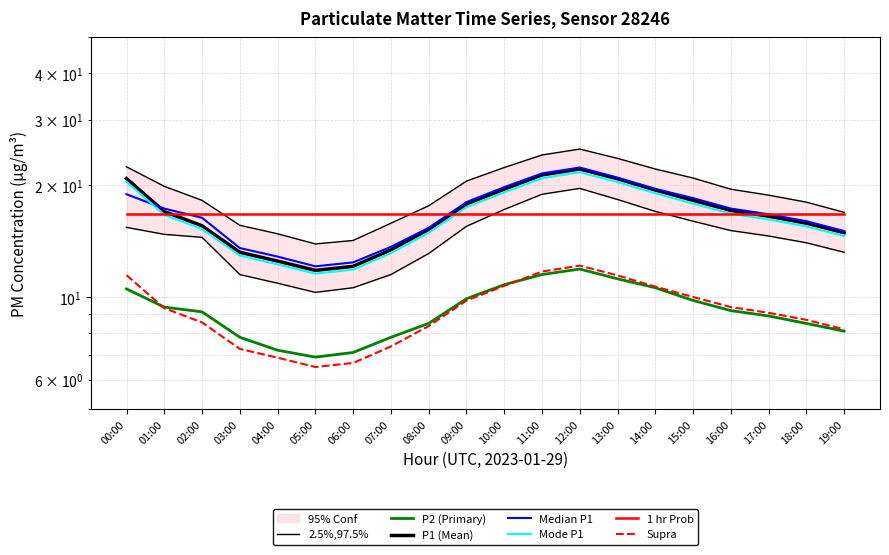

At which category is the sum across all series the highest?

12:00